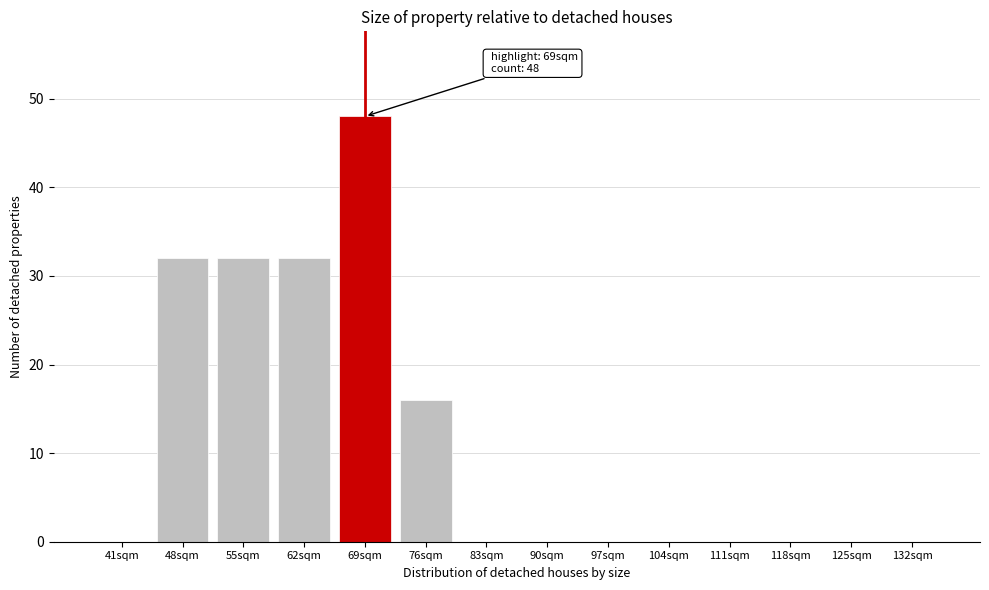

Reading right to left, list all the values displayed in this chart.

132sqm=0	125sqm=0	118sqm=0	111sqm=0	104sqm=0	97sqm=0	90sqm=0	83sqm=0	76sqm=16	69sqm=48	62sqm=32	55sqm=32	48sqm=32	41sqm=0